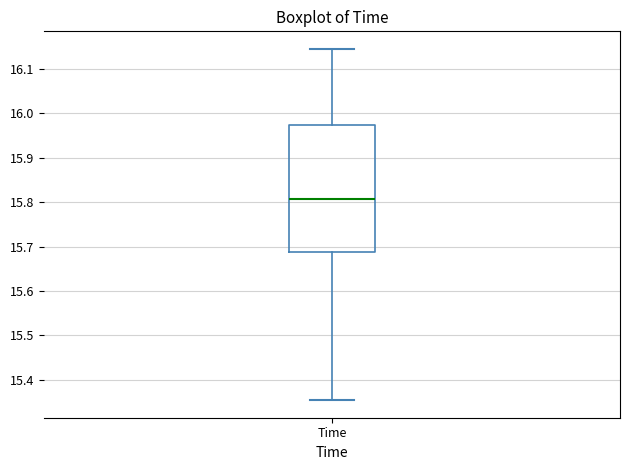

Where is the upper edge of the box for Time on the y-axis? The values are not printed on the chart, so give them approximately, as read against the axis.

15.97